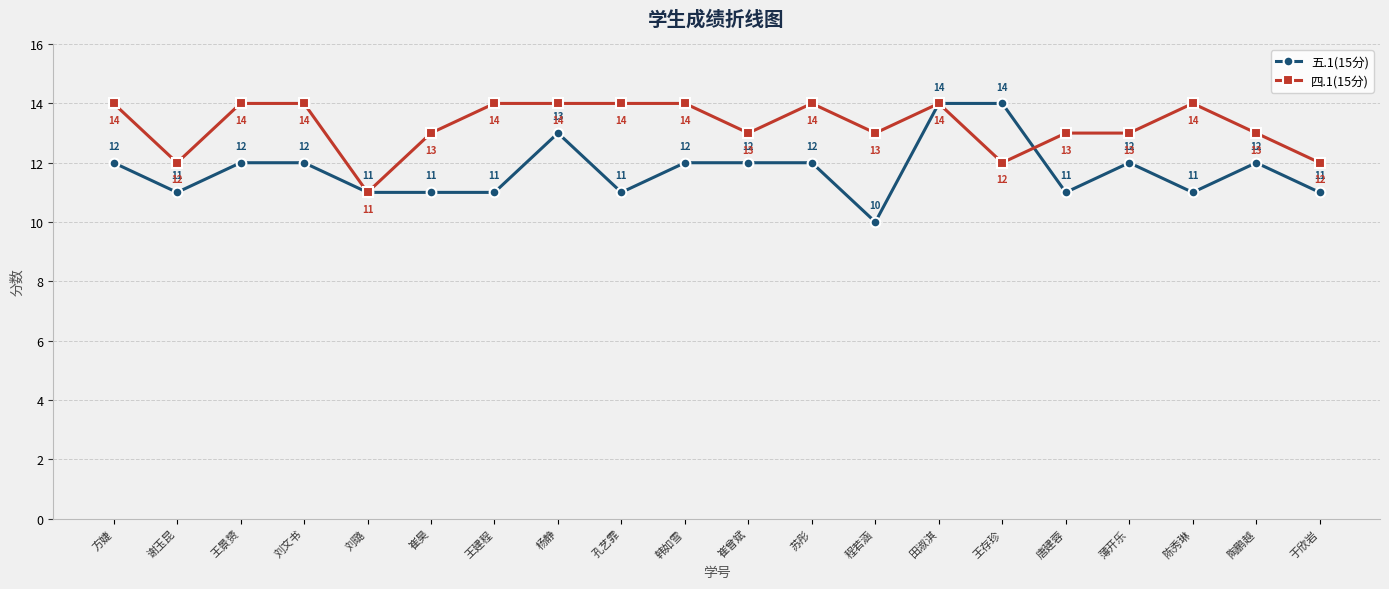

Which series has the largest total across all categories?

四.1(15分)